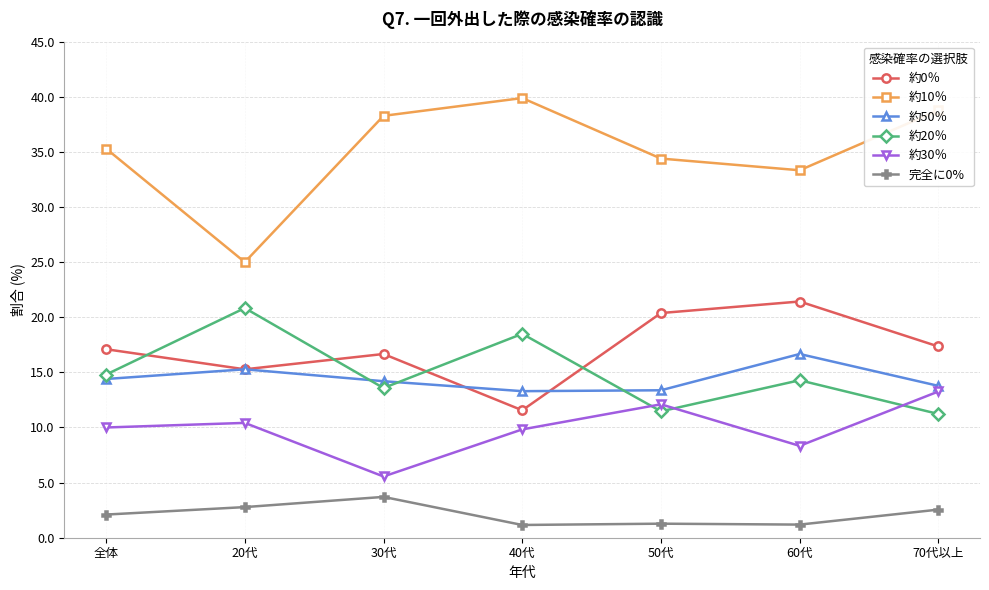

Which series has the largest total across all categories?

約10％